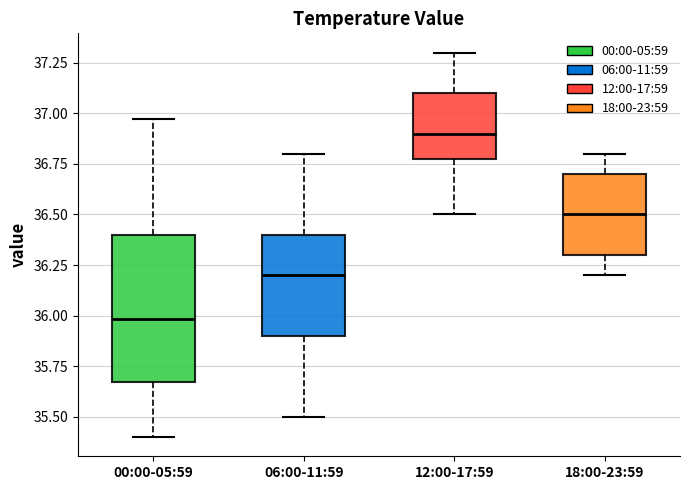

Reading left to right, read every box against the y-axis: the position of its median line, the range the box covers, and the ends of its whiskers. The values are not printed on the chart, so give them approximately, as read against the axis.

00:00-05:59: median 36.00, box 35.65 to 36.40, whiskers 35.40 to 36.95
06:00-11:59: median 36.20, box 35.90 to 36.40, whiskers 35.50 to 36.80
12:00-17:59: median 36.90, box 36.80 to 37.10, whiskers 36.50 to 37.30
18:00-23:59: median 36.50, box 36.30 to 36.70, whiskers 36.20 to 36.80